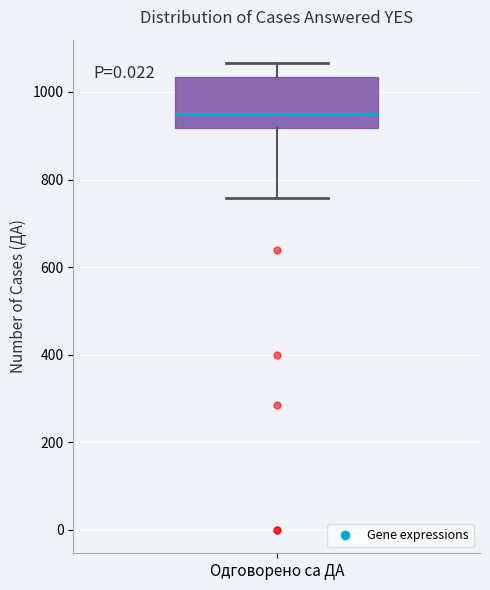

Where does the upper whisker of the box for Одговорено са ДА end on the y-axis? The values are not printed on the chart, so give them approximately, as read against the axis.

1060